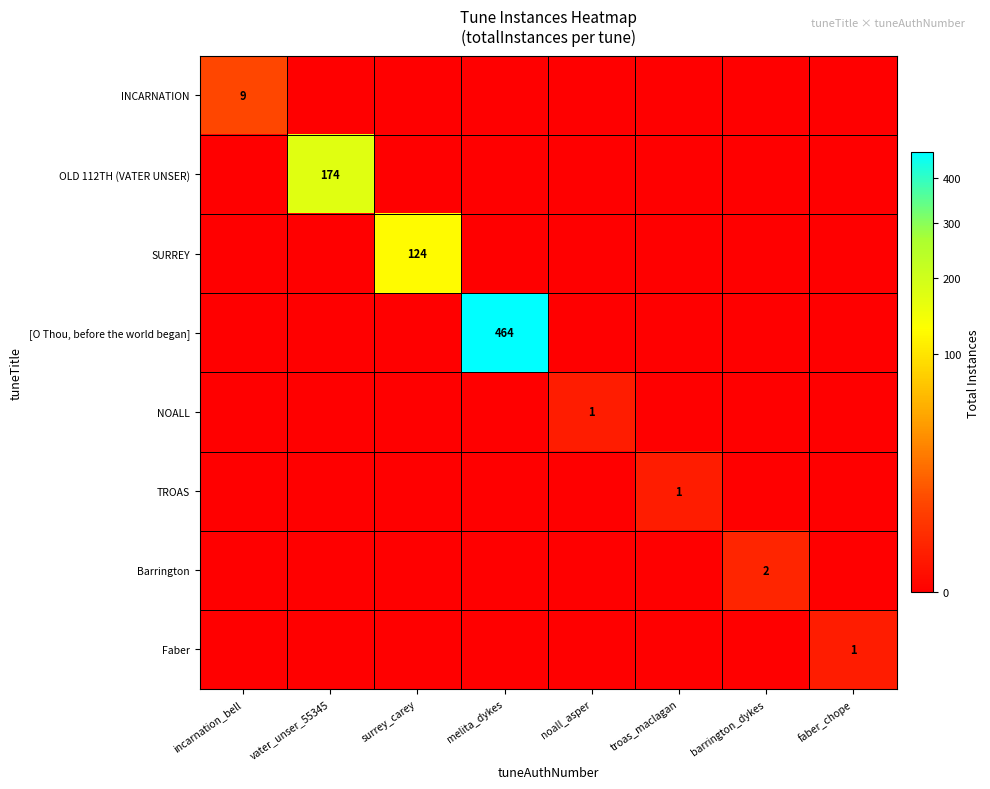

The Barrington series shows 2 at barrington_dykes. True or false?

True